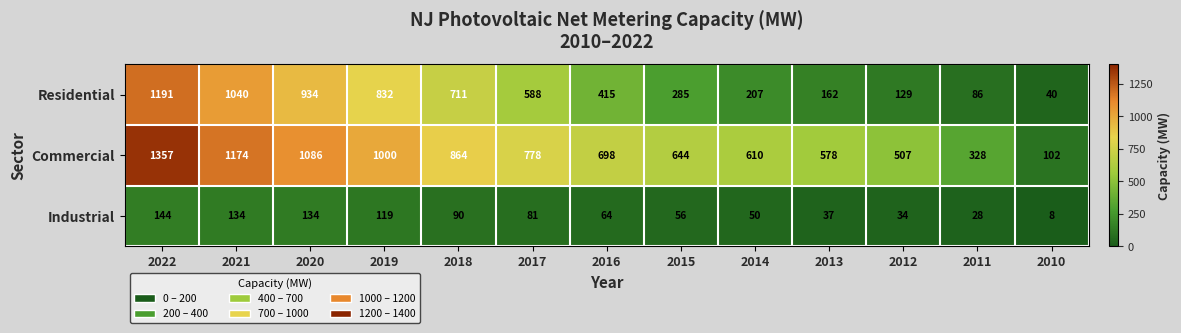

What is the smallest value displayed?

8